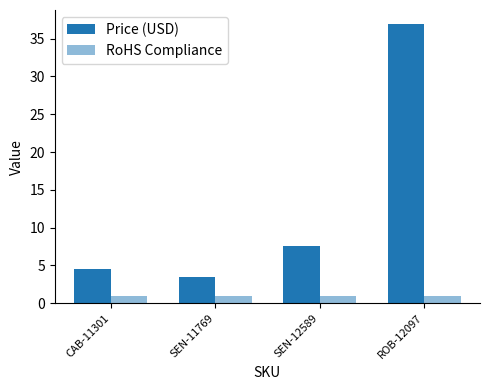

Are the bars horizontal?

No